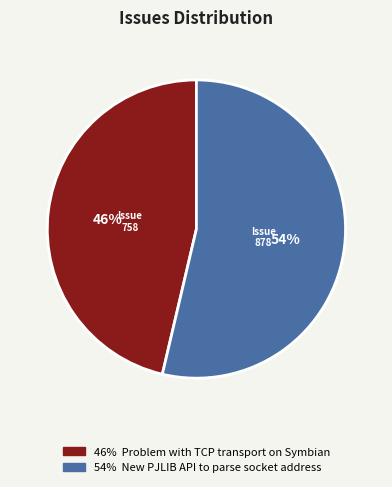

Is there any slice that represents more than half of the pie?

Yes